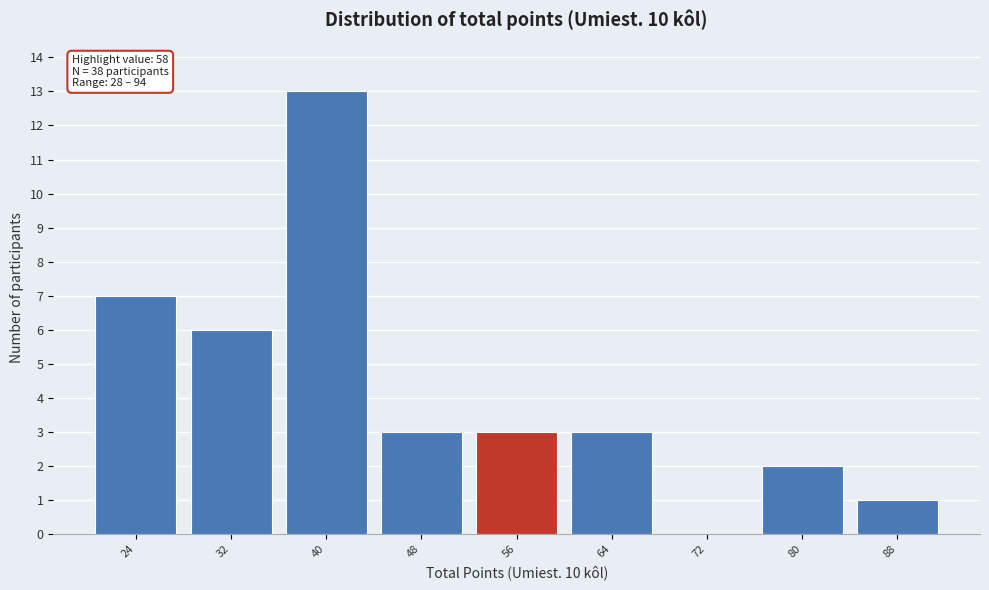

Reading left to right, extract all data points from this chart.

24=7	32=6	40=13	48=3	56=3	64=3	72=0	80=2	88=1